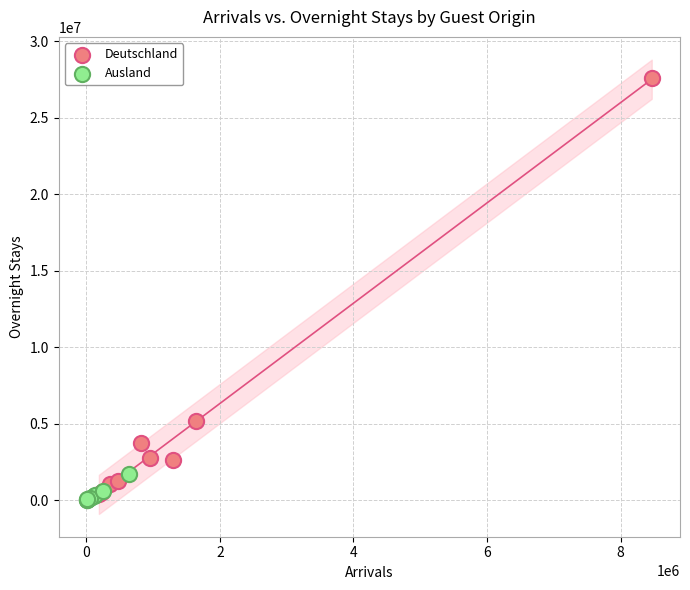

Which series has the widest spread of Y values?

Deutschland